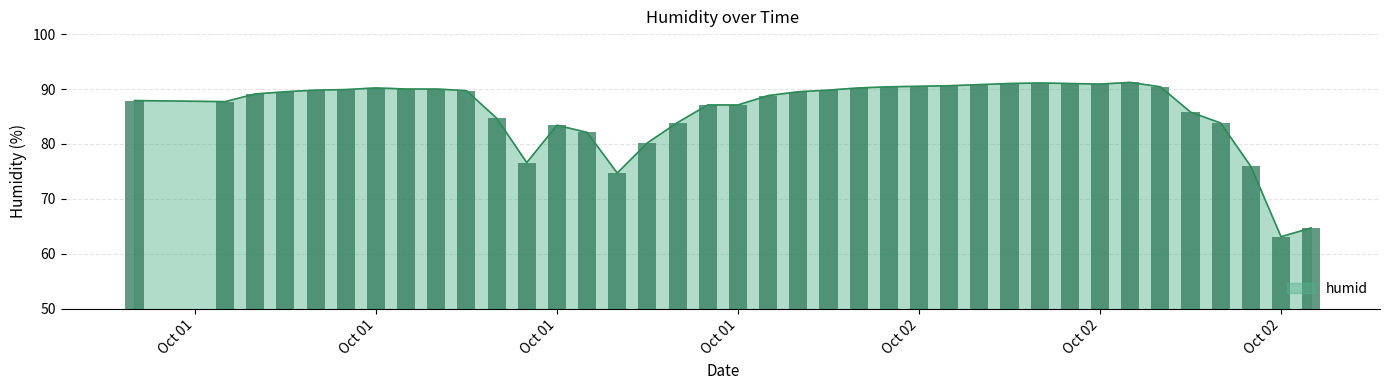

List the labels in order of value, largest first.

2022-10-02 09:00, 2022-10-02 06:00, 2022-10-02 05:00, 2022-10-02 07:00, 2022-10-02 08:00, 2022-10-02 04:00, 2022-10-02 03:00, 2022-10-02 02:00, 2022-10-02 01:00, 2022-10-02 10:00, 2022-10-01 08:00, 2022-10-02 00:00, 2022-10-01 09:00, 2022-10-01 10:00, 2022-10-01 07:00, 2022-10-01 06:00, 2022-10-01 23:00, 2022-10-01 11:00, 2022-10-01 05:00, 2022-10-01 22:00, 2022-10-01 04:00, 2022-10-01 21:00, 2022-10-01 00:00, 2022-10-01 03:00, 2022-10-01 19:00, 2022-10-01 20:00, 2022-10-02 11:00, 2022-10-01 12:00, 2022-10-01 18:00, 2022-10-02 12:00, 2022-10-01 14:00, 2022-10-01 15:00, 2022-10-01 17:00, 2022-10-01 13:00, 2022-10-02 13:00, 2022-10-01 16:00, 2022-10-02 15:00, 2022-10-02 14:00